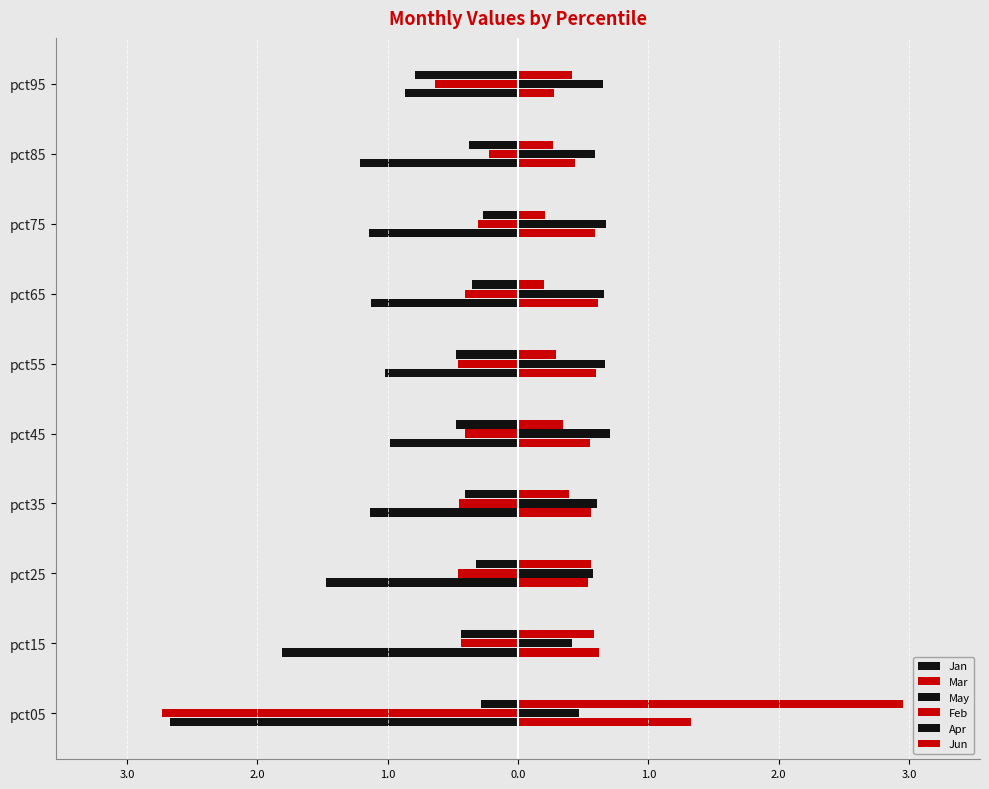

Which series has the widest spread of values?

Jun